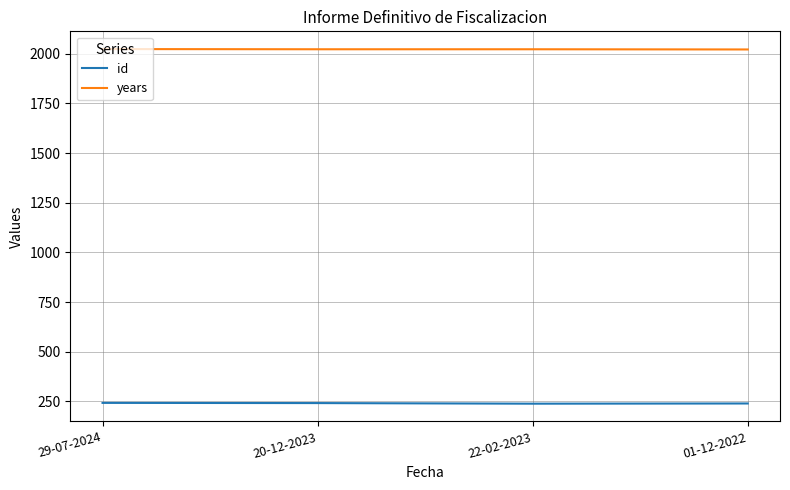

What is the minimum value shown in the chart?

238